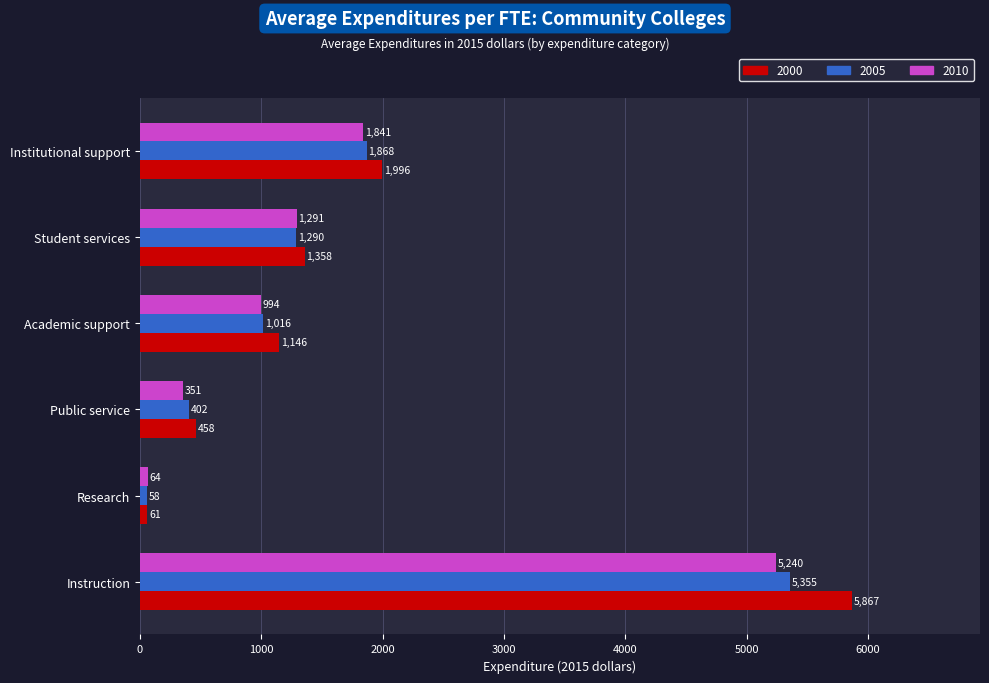

What is the difference between the highest and lowest values at Instruction?

627